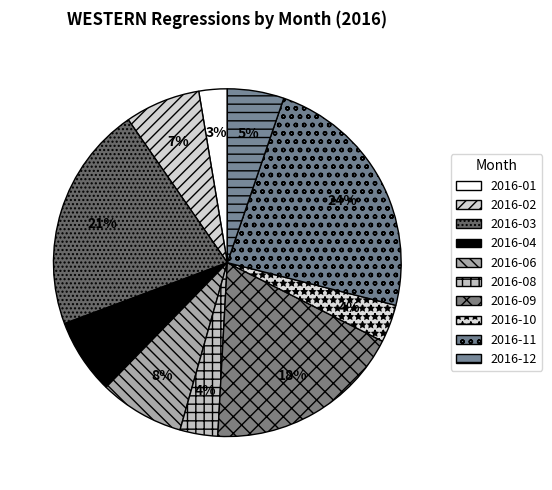

Count the number of slices in the pie.

10